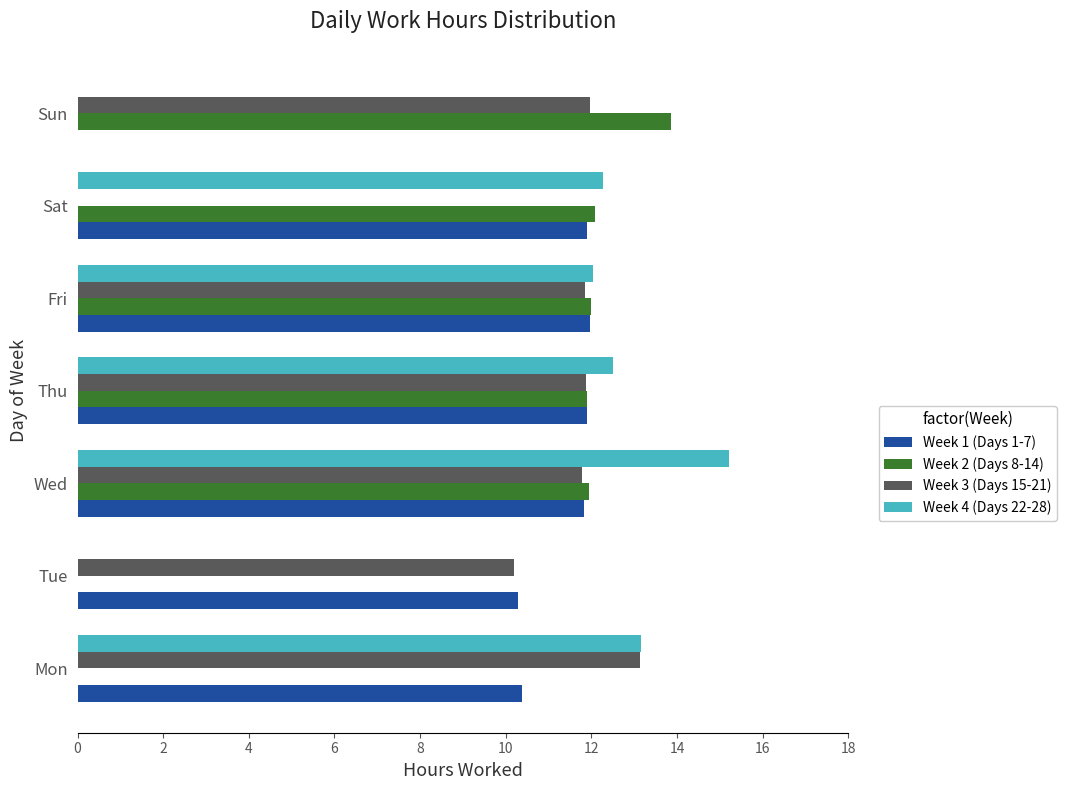

Is the value of Week 2 (Days 8-14) at Sun greater than the value of Week 3 (Days 15-21) at Tue?

Yes